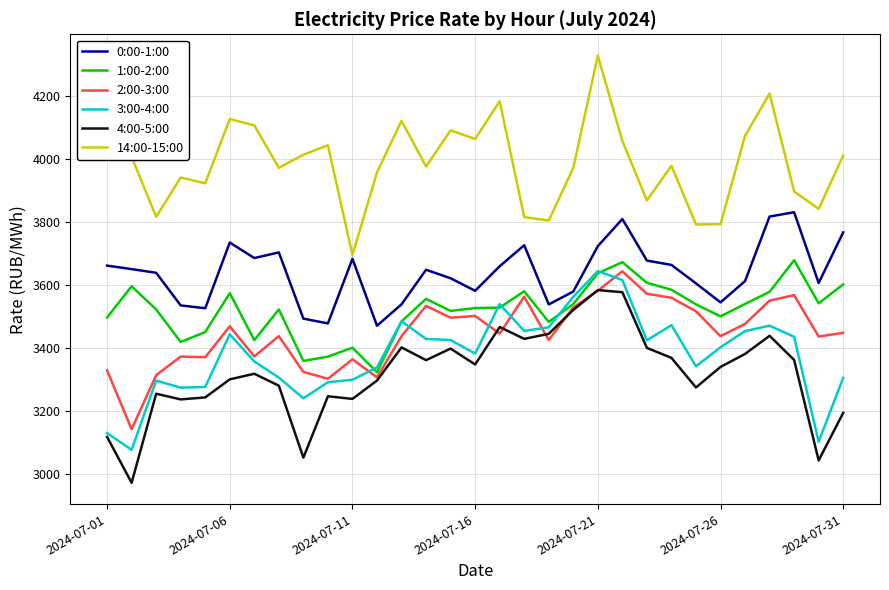

Which series has the largest total across all categories?

14:00-15:00